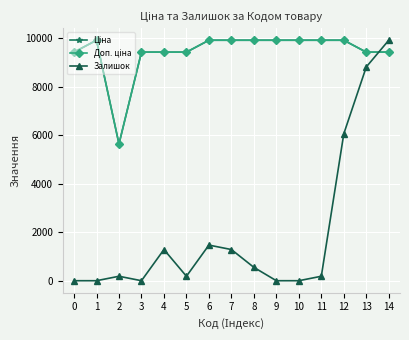

Does the chart have visible grid lines?

Yes